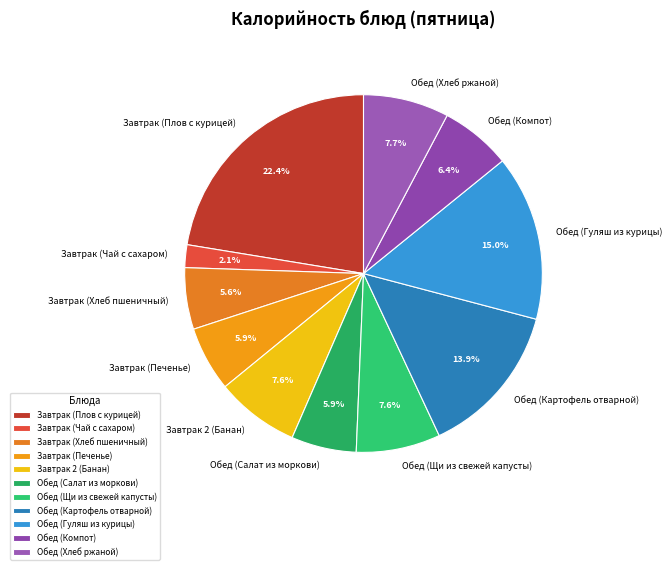

To the nearest percent, what is the difference between the Обед (Картофель отварной) and Обед (Салат из моркови) slice percentages?

8%